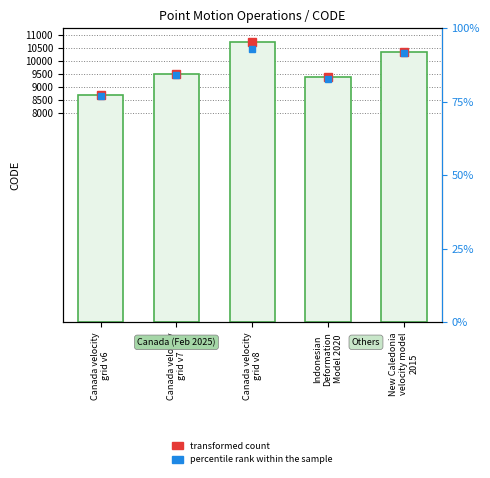

What is the greatest value displayed?

10707